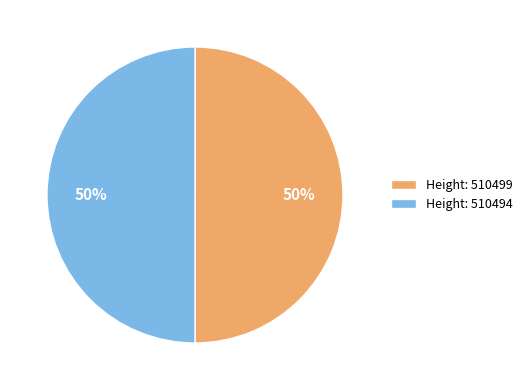

Do Height: 510494 and Height: 510499 together represent more than half of the pie?

Yes